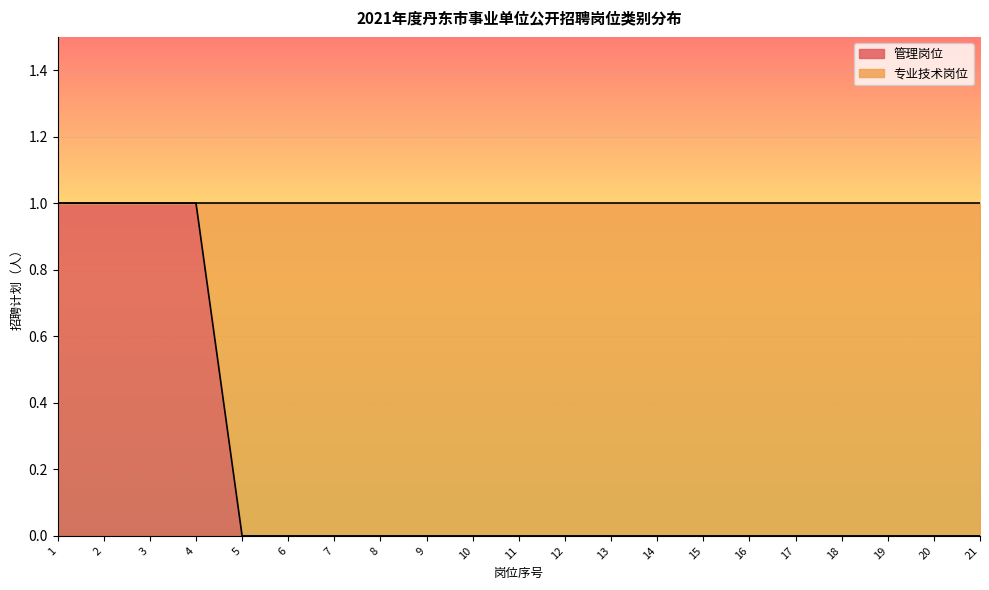

What is the sum of the values at 1 and 20?

1